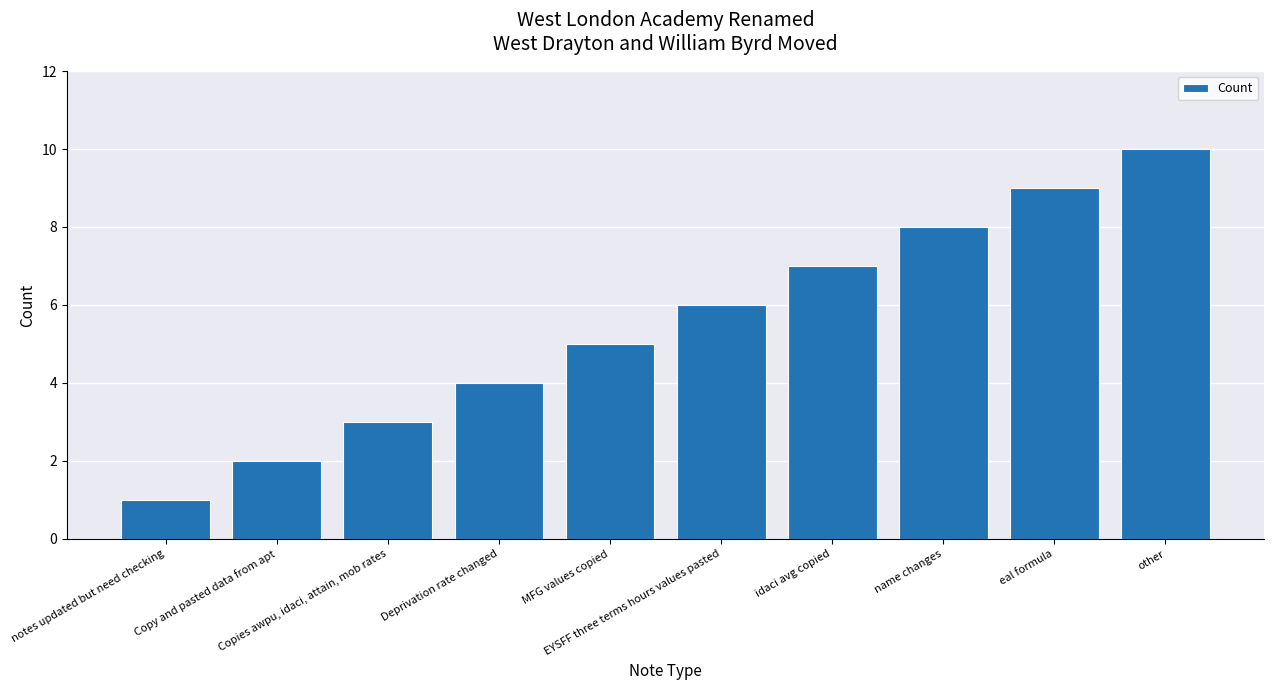

What is the difference between the maximum and minimum values?

9